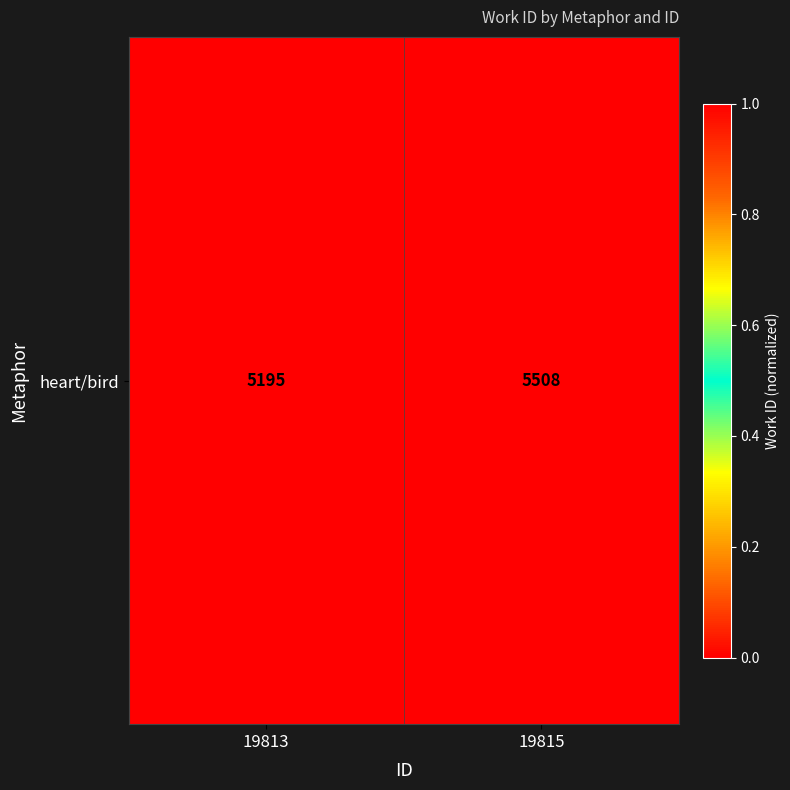

Count the number of data series in this chart.

1